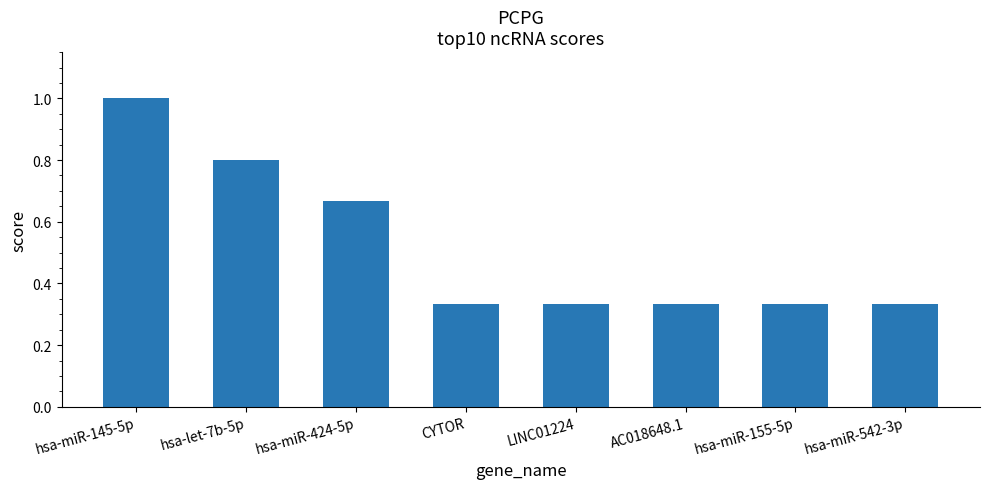

What is the ratio of the value at hsa-let-7b-5p to the value at hsa-miR-145-5p?

0.8